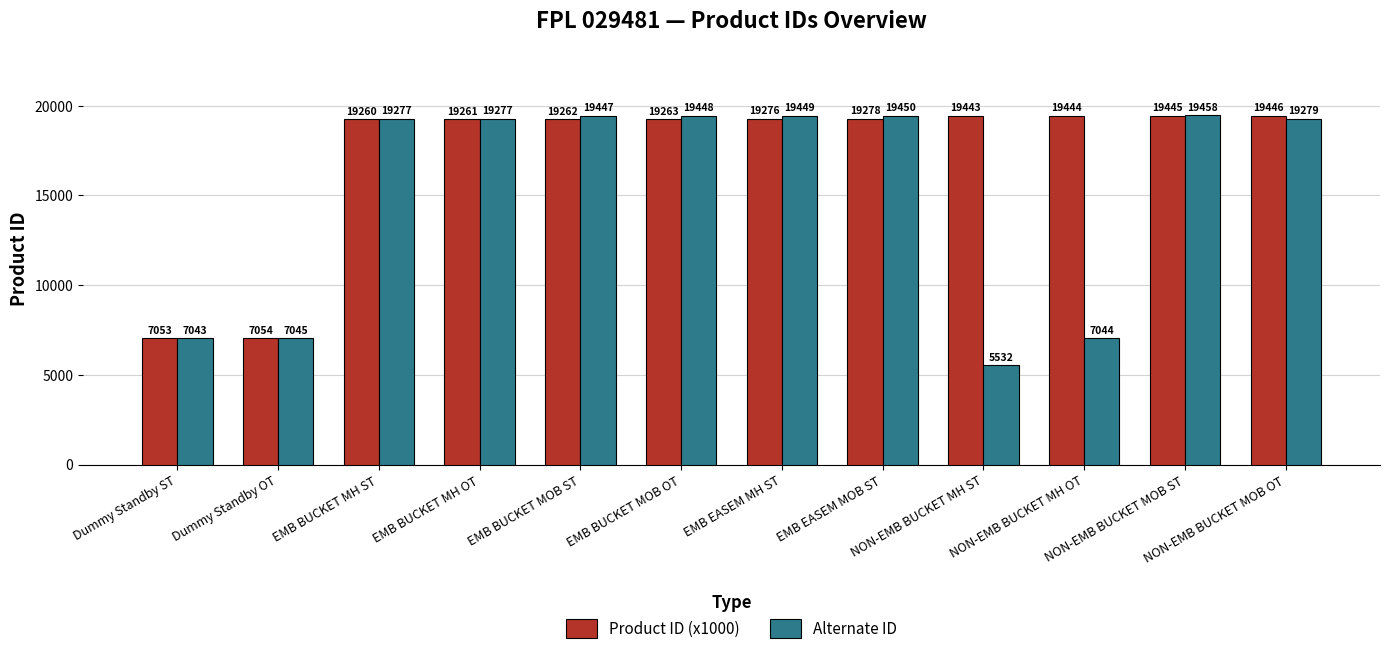

What is the total value across all series at NON-EMB BUCKET MOB OT?

38725